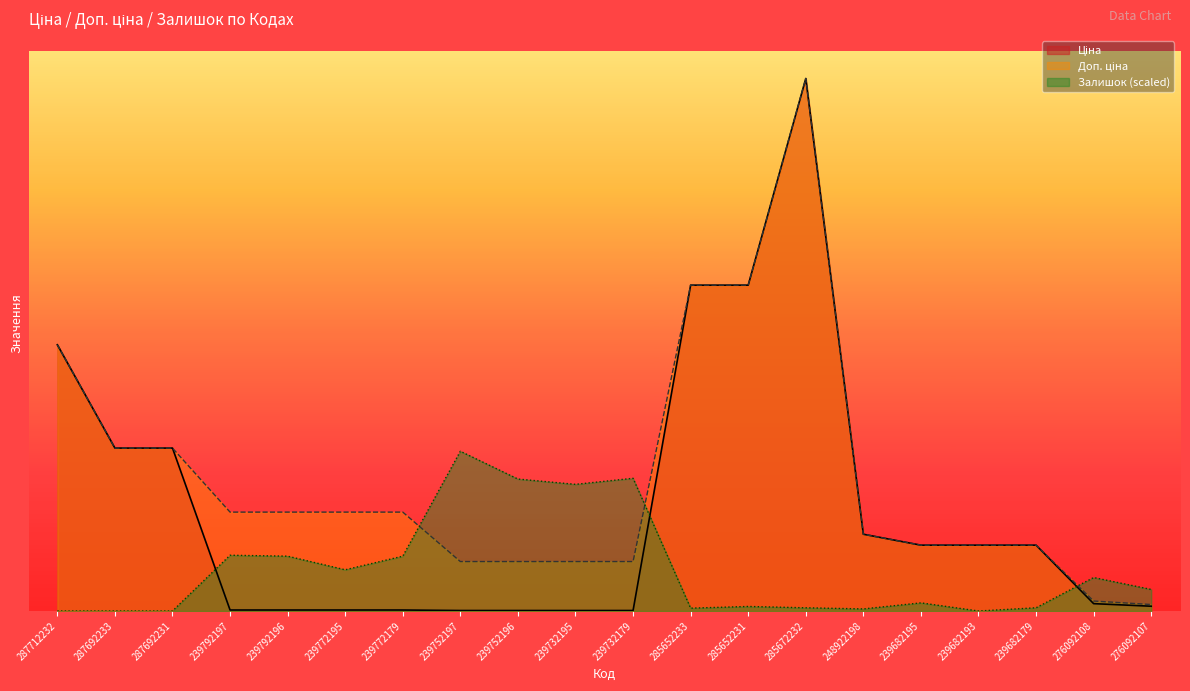

How many times do Залишок and Доп. ціна cross each other?

3